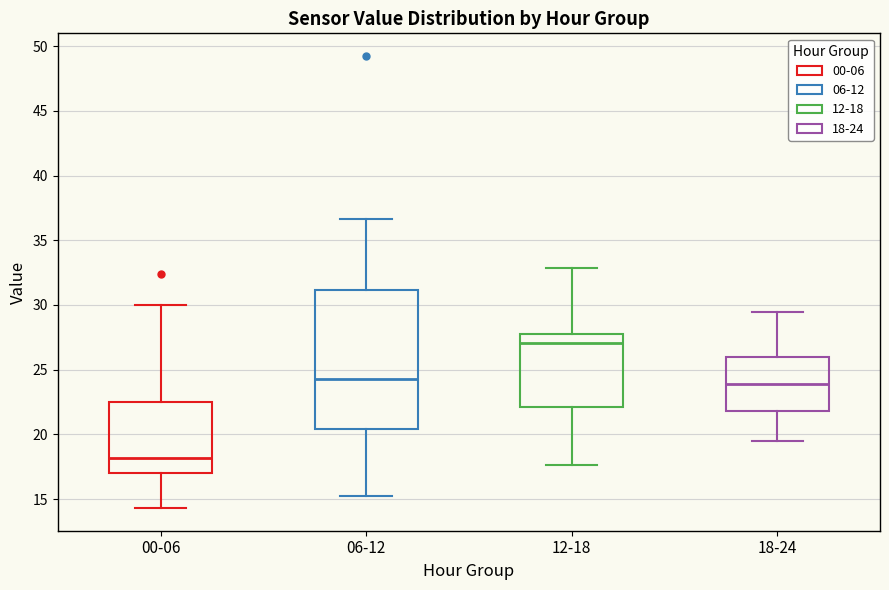

Reading left to right, transcribe this box plot: for each box, give where its median line is, the range the box spans, and where its two whiskers end, as read against the y-axis. The values are not printed on the chart, so give them approximately, as read against the axis.

00-06: median 18.0, box 17.0 to 22.5, whiskers 14.5 to 30.0
06-12: median 24.5, box 20.5 to 31.0, whiskers 15.5 to 36.5
12-18: median 27.0, box 22.0 to 27.5, whiskers 17.5 to 33.0
18-24: median 24.0, box 22.0 to 26.0, whiskers 19.5 to 29.5